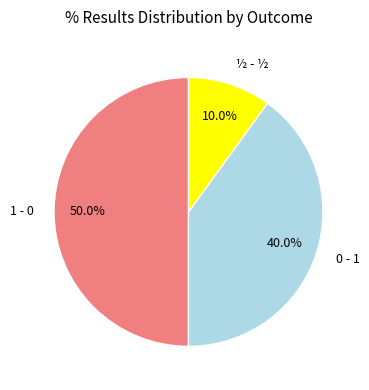

Is ½ - ½ the majority of the pie?

No